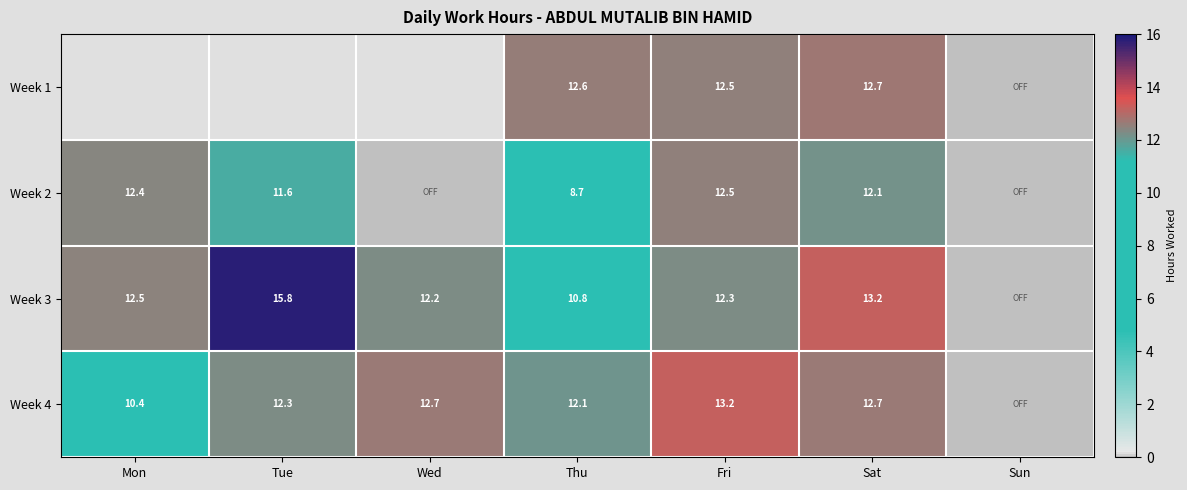

True or false: Week 4 has a value of 4.3 at Thu.

False